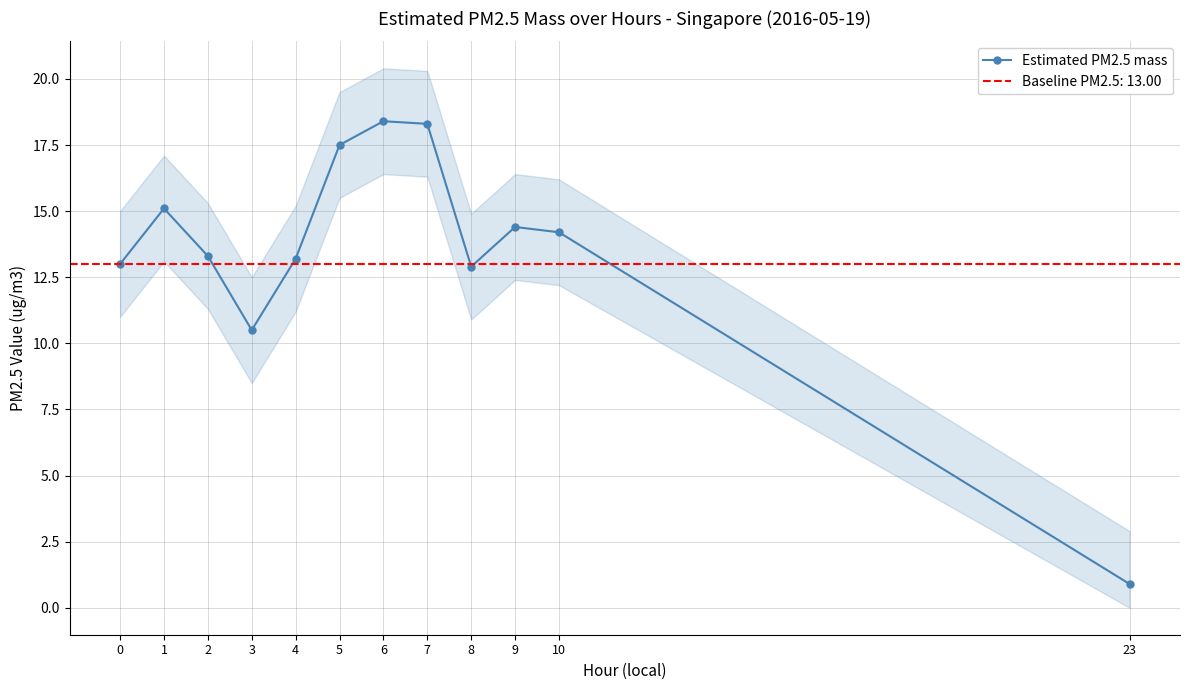

What value does the data have at 5?

17.5